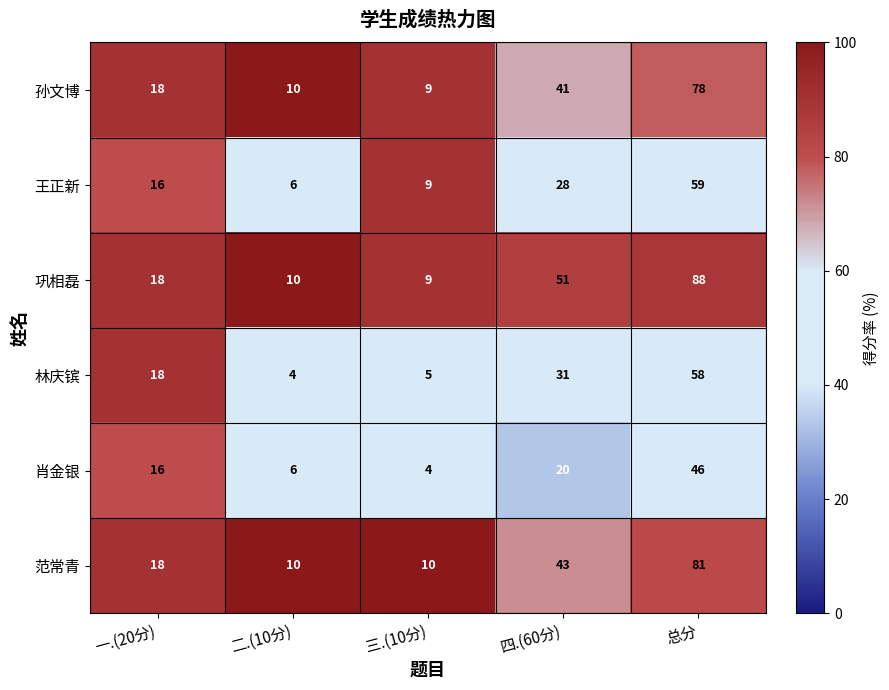

True or false: 孙文博 has a value of 2 at 二.(10分).

False